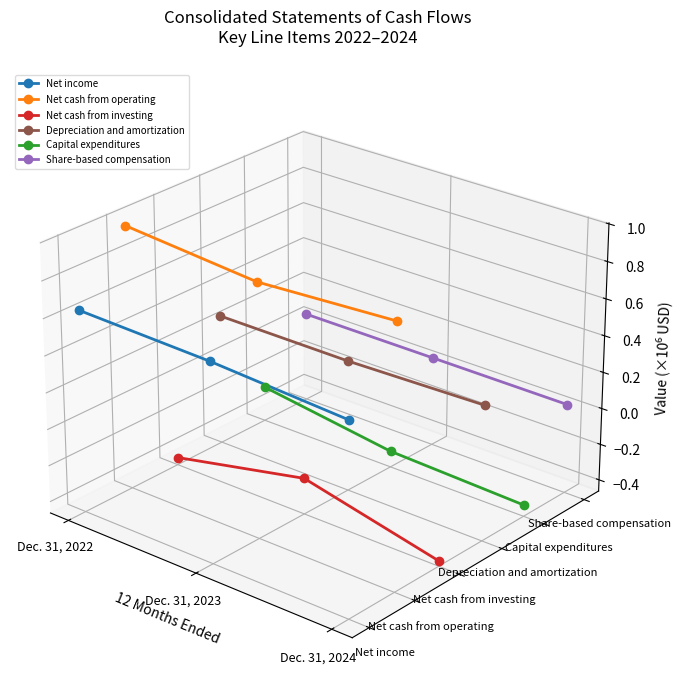

At which label does Net income first exceed 0?

Dec. 31, 2022